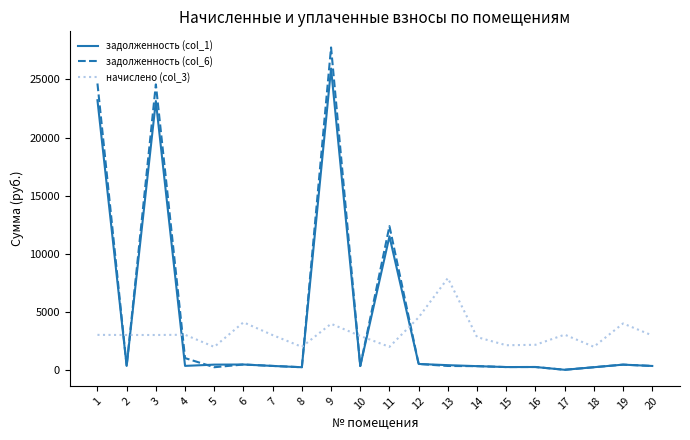

What is the sum of all задолженность (col_1) values?

88889.8